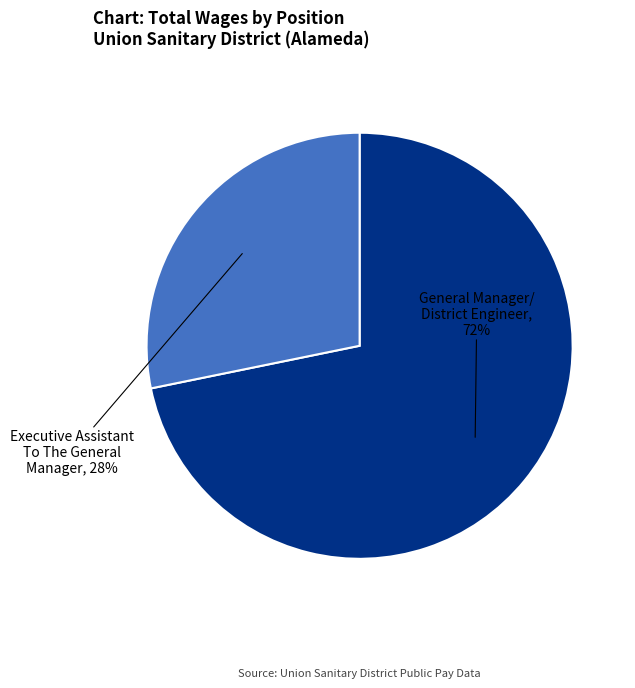

Is there a majority slice in this chart?

Yes